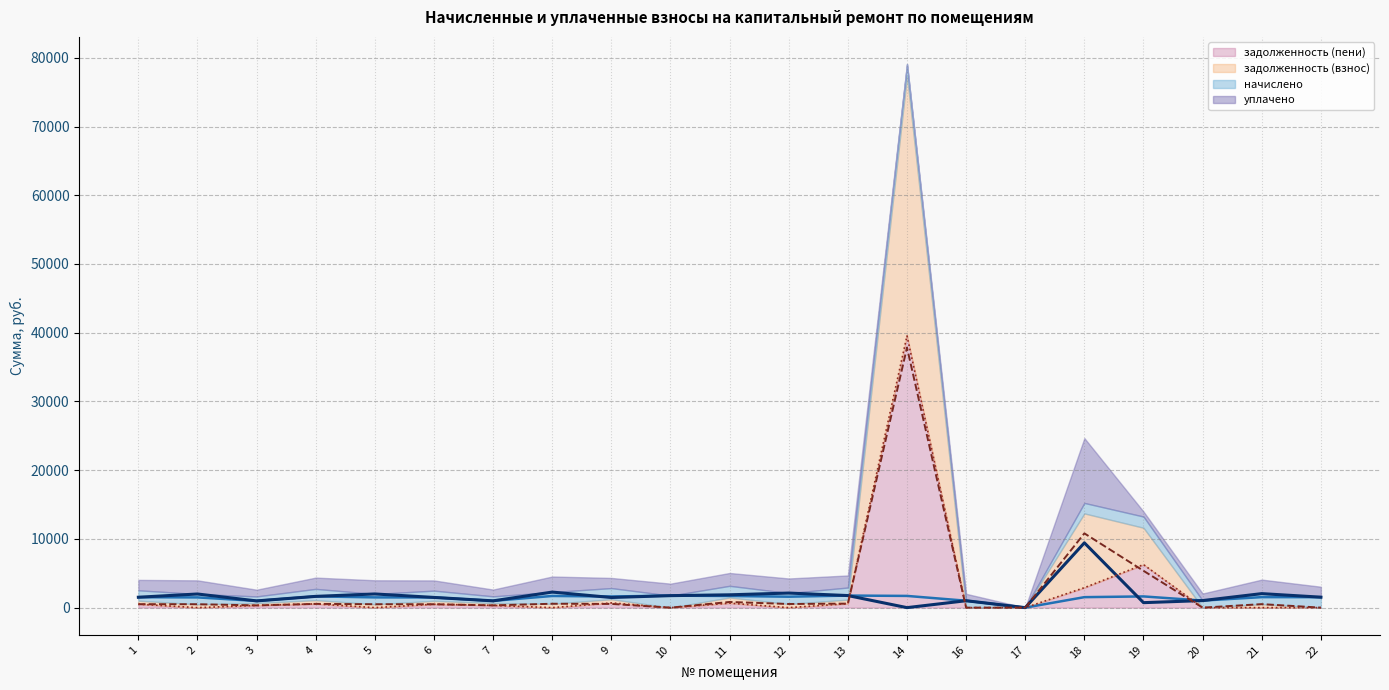

What is the difference between the second highest and minimum values in the задолженность (взнос) series?

10806.8